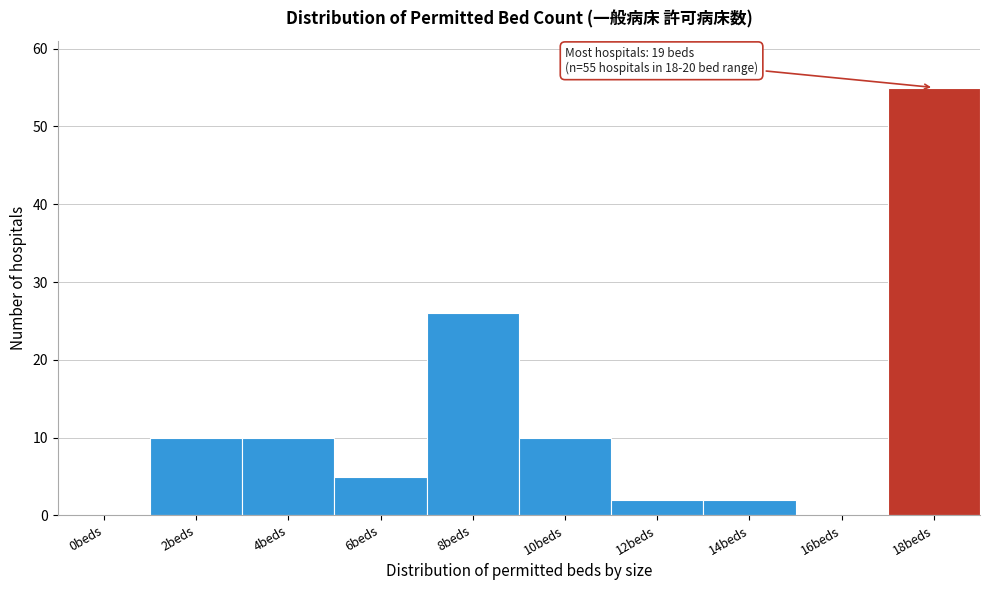

Reading right to left, what are all the values shown in this chart?

18beds=55	16beds=0	14beds=2	12beds=2	10beds=10	8beds=26	6beds=5	4beds=10	2beds=10	0beds=0